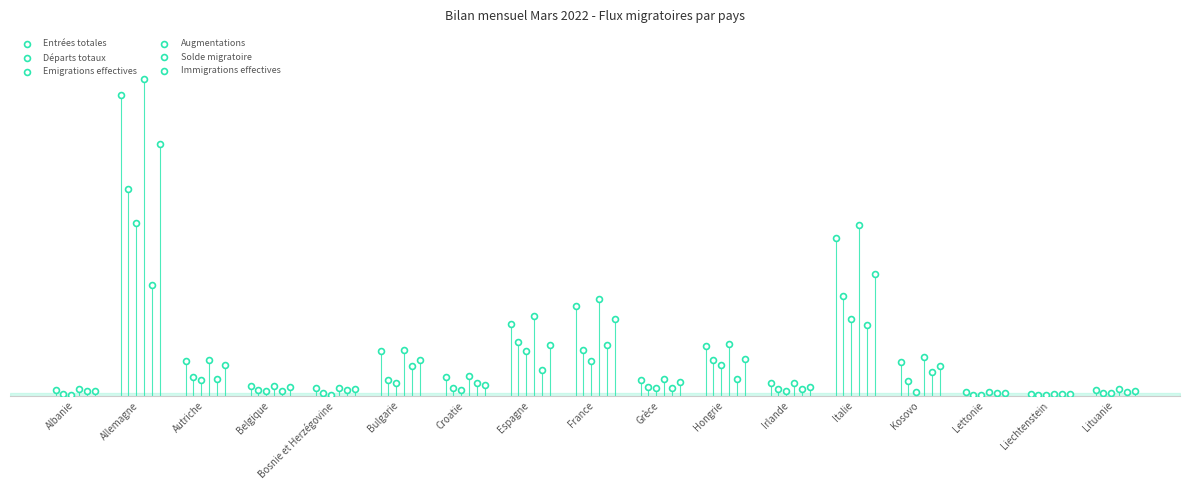

What are all the series names shown in the legend?

Entrées totales, Départs totaux, Emigrations effectives, Augmentations, Solde migratoire, Immigrations effectives